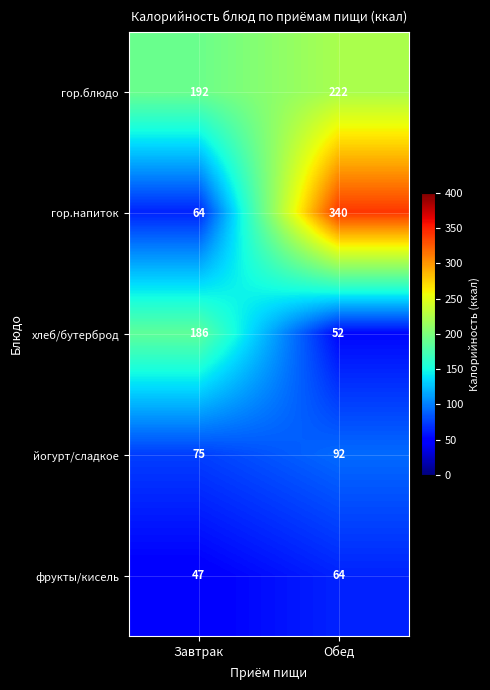

Which series changed the most between Завтрак and Обед?

гор.напиток